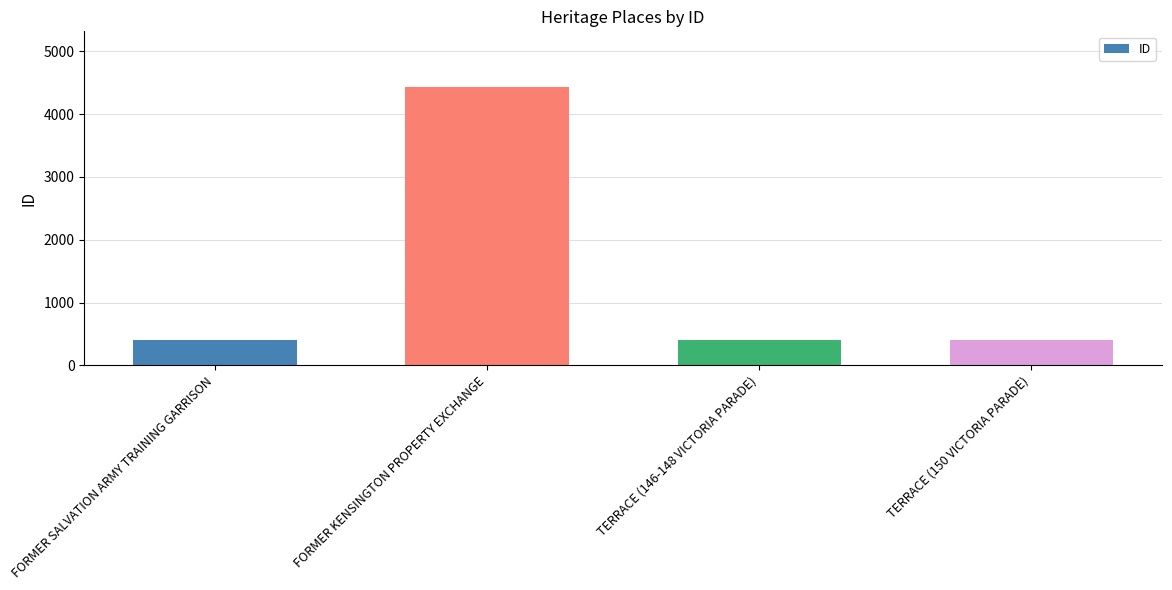

What is the greatest value displayed?

4431